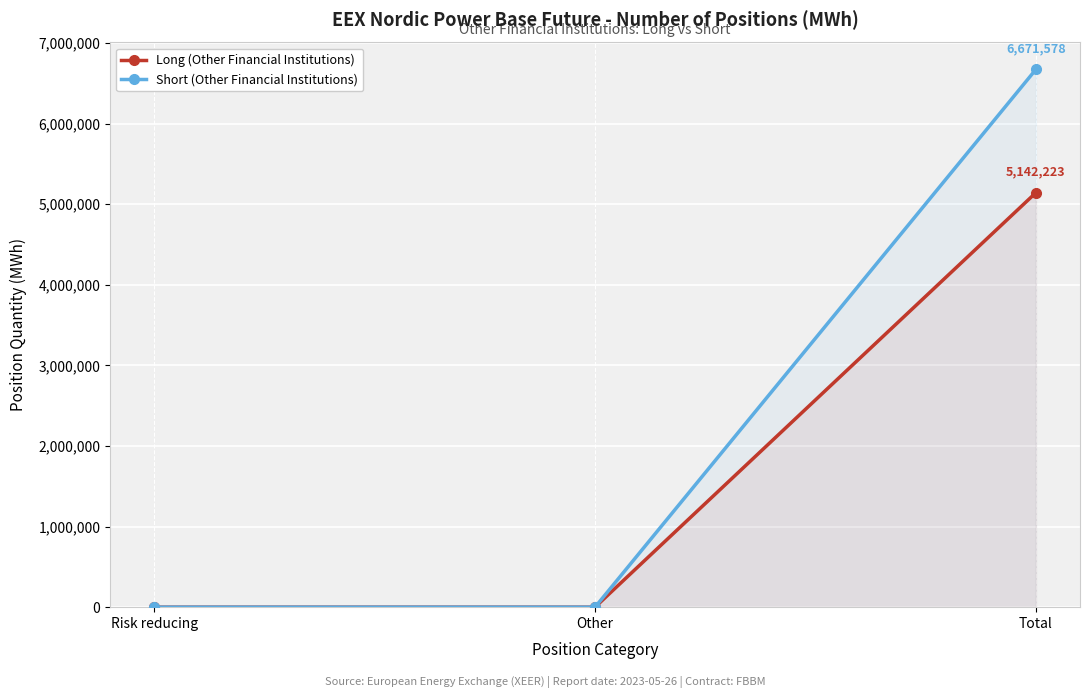

Does the chart display data point markers on the line(s)?

Yes